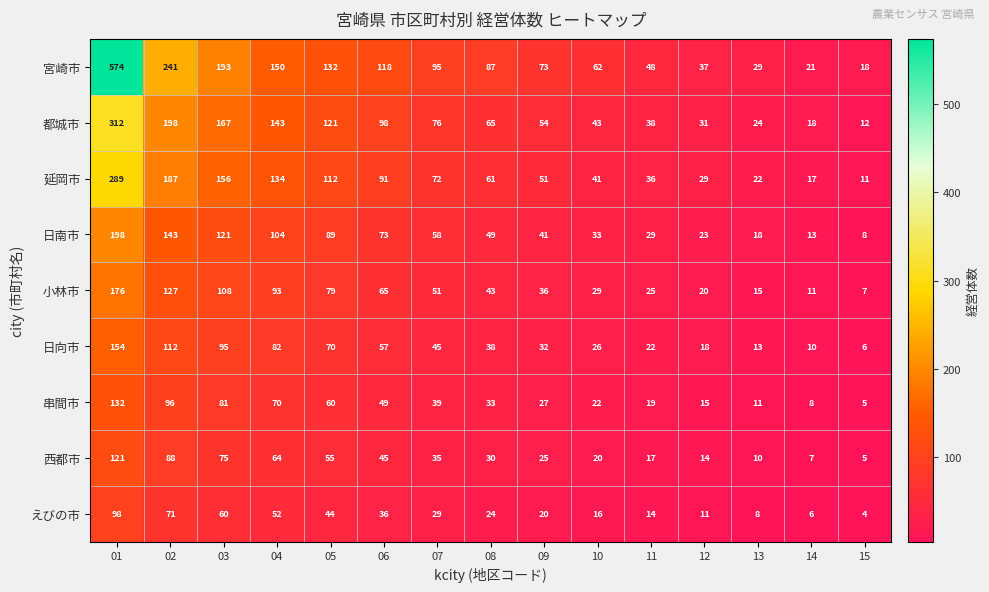

Rank the series at 03 from lowest to highest value.

えびの市, 西都市, 串間市, 日向市, 小林市, 日南市, 延岡市, 都城市, 宮崎市